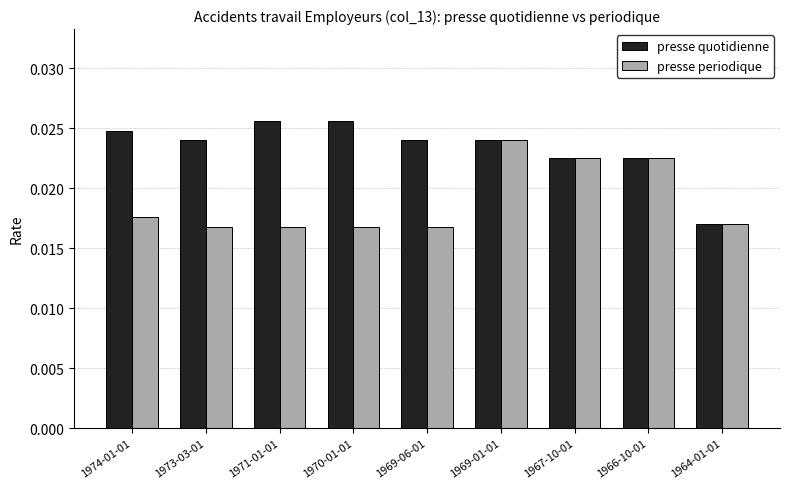

Is the value of presse quotidienne at 1974-01-01 greater than the value of presse periodique at 1964-01-01?

Yes